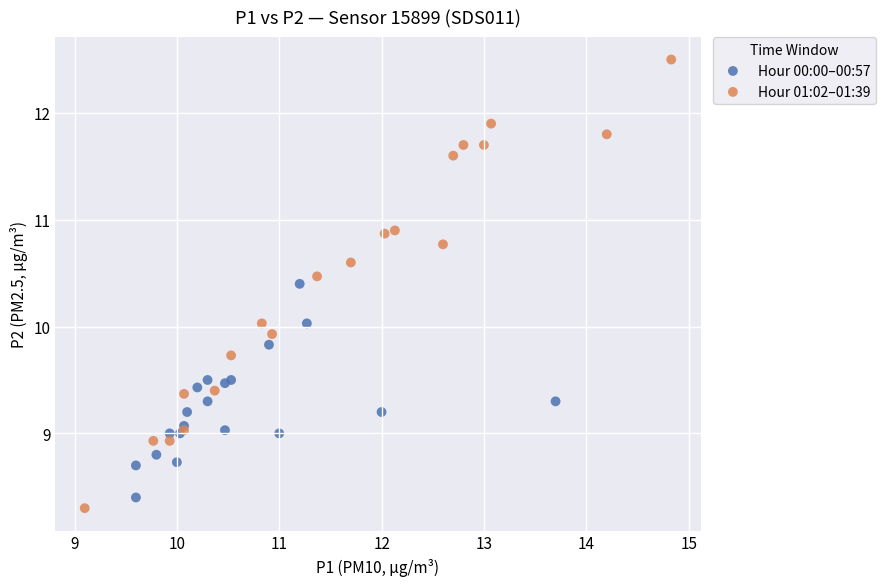

What are all the series names shown in the legend?

Hour 00:00–00:57, Hour 01:02–01:39